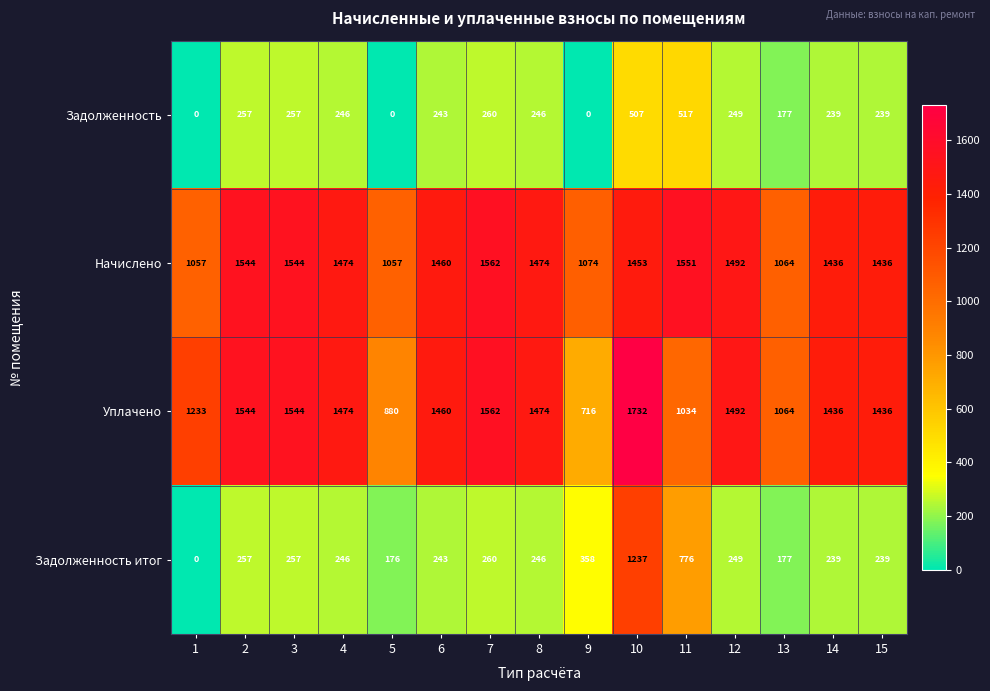

What is the difference between the second highest and second lowest values in the Задолженность итог series?

600